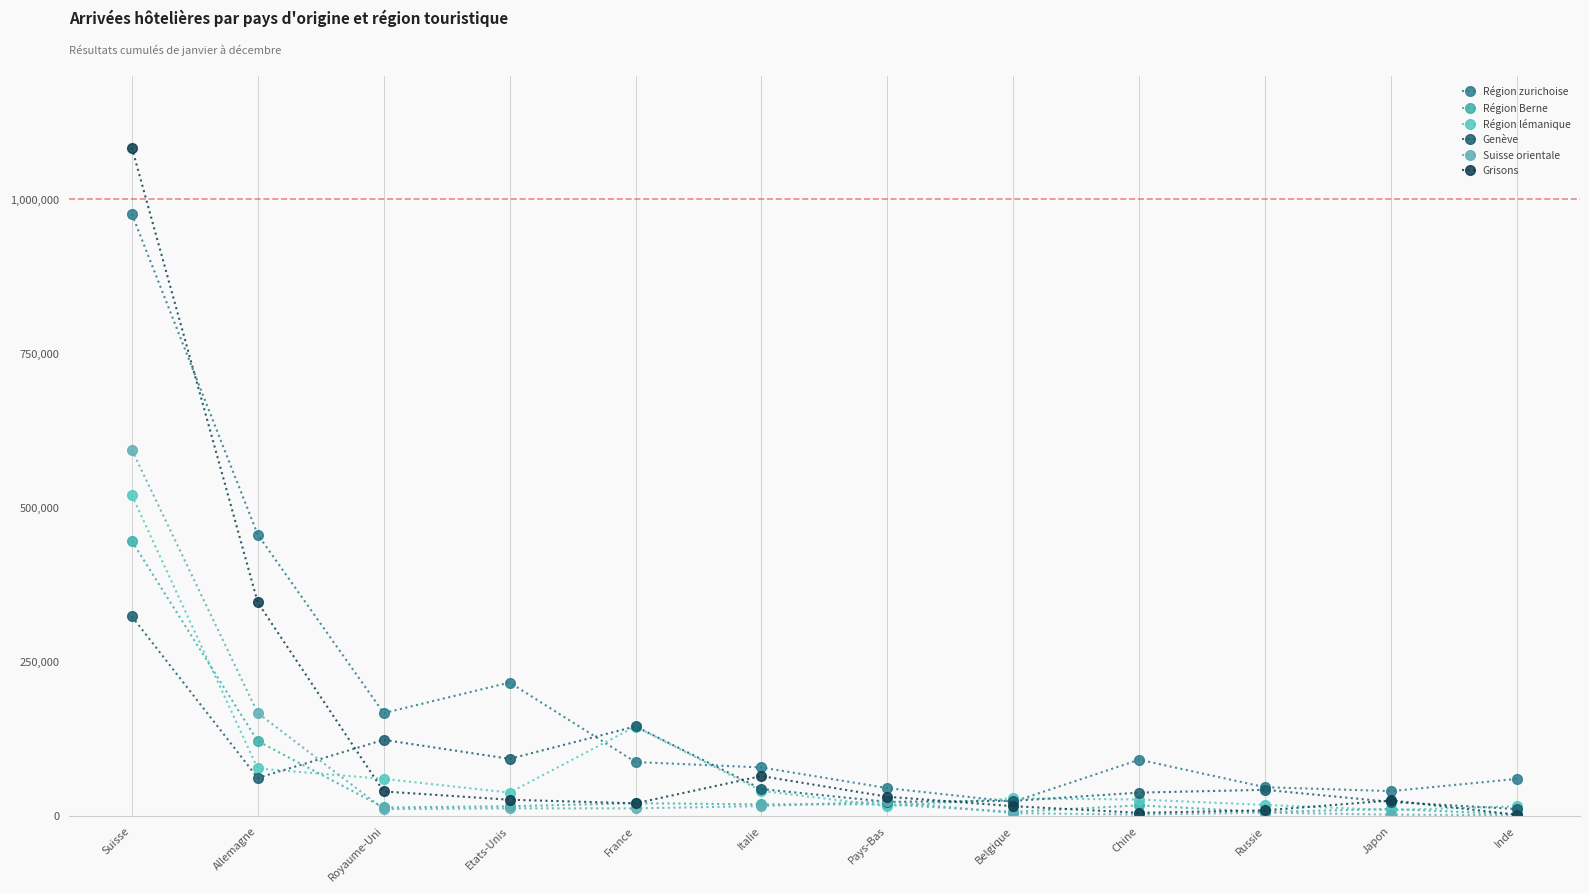

The value of Grisons at Allemagne is 346368. True or false?

True